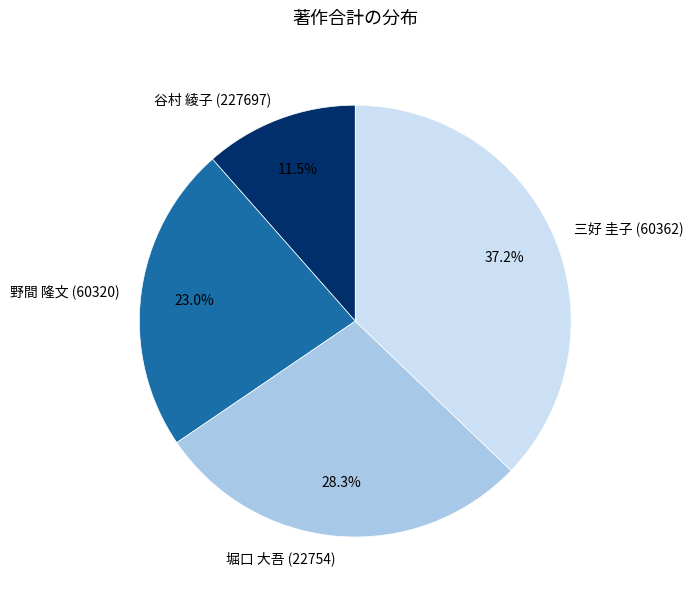

Rank the categories by value from lowest to highest.

谷村 綾子 (227697), 野間 隆文 (60320), 堀口 大吾 (22754), 三好 圭子 (60362)